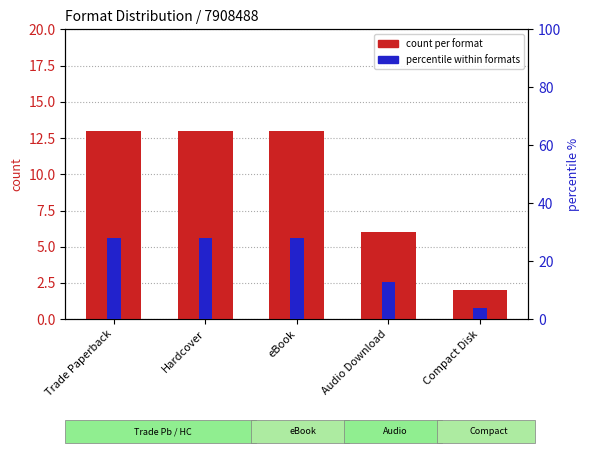

Which series has the largest range (max minus min)?

percentile within formats